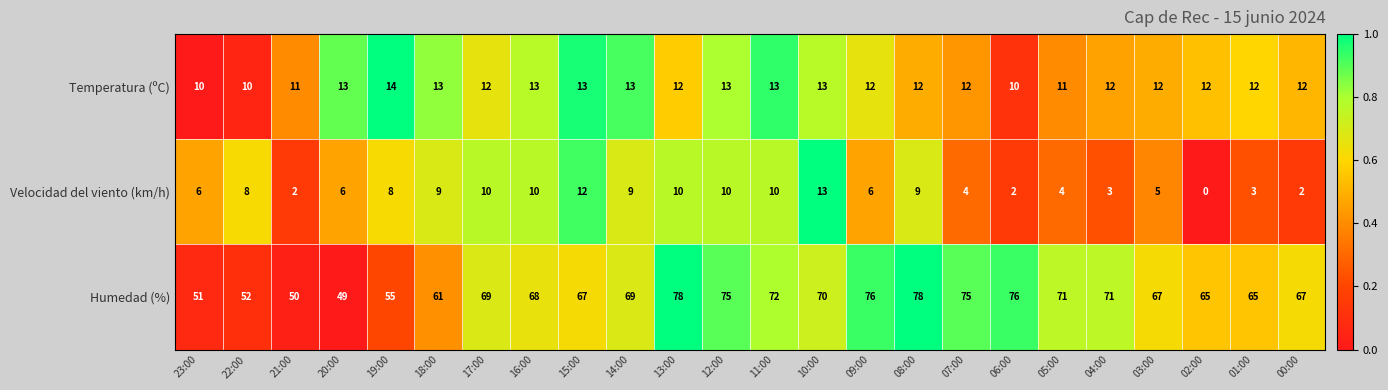

Which series has the widest spread of values?

Humedad (%)